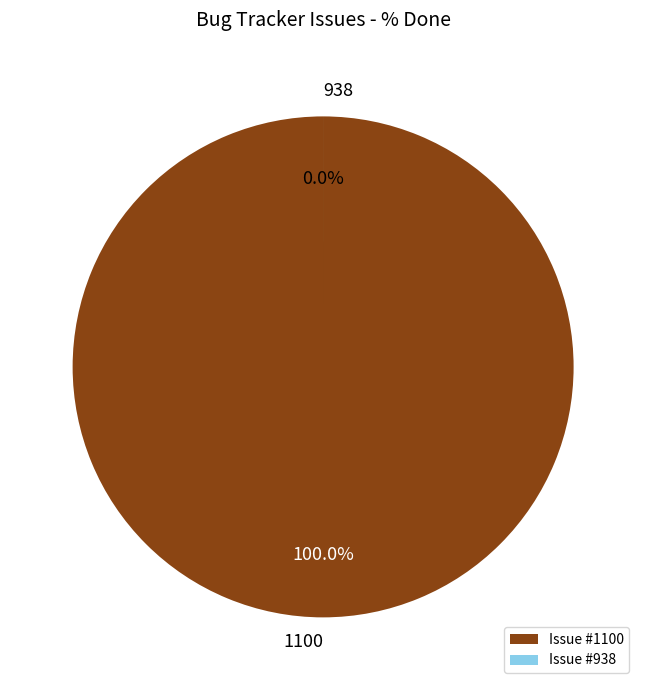

What is the largest slice in the pie chart?

1100